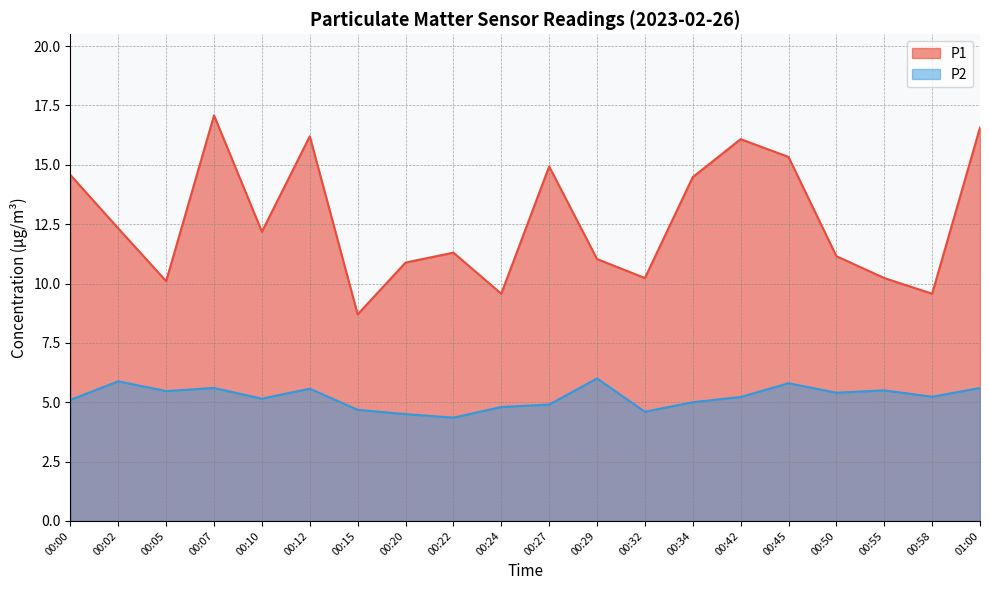

Which series changed the most between 00:22 and 00:50?

P2